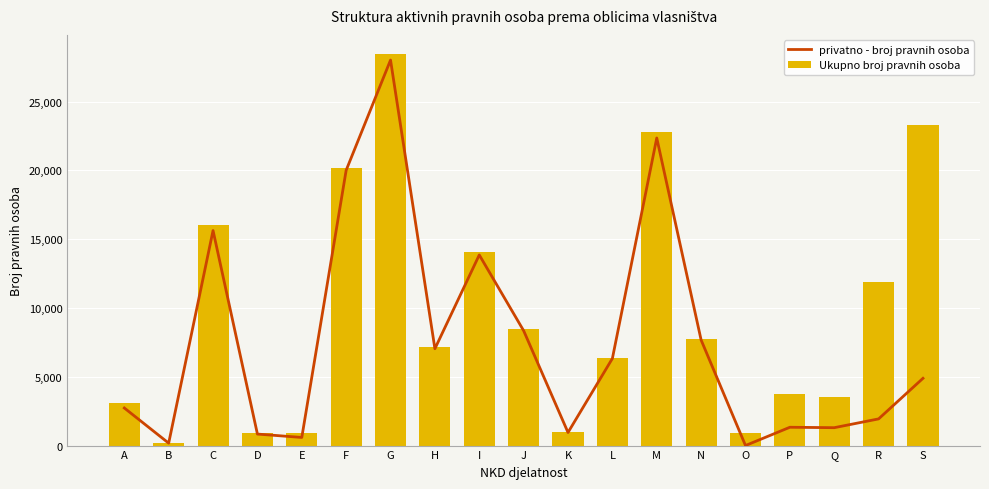

What is the value of the Ukupno broj pravnih osoba bar at the 3rd from the left?

16000